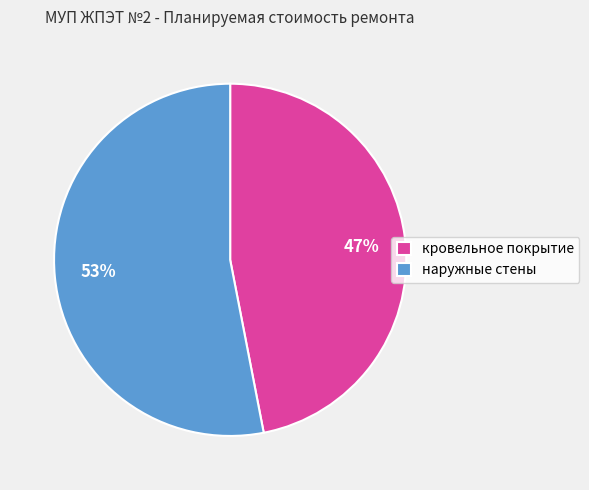

Rank the categories by value from lowest to highest.

кровельное покрытие, наружные стены